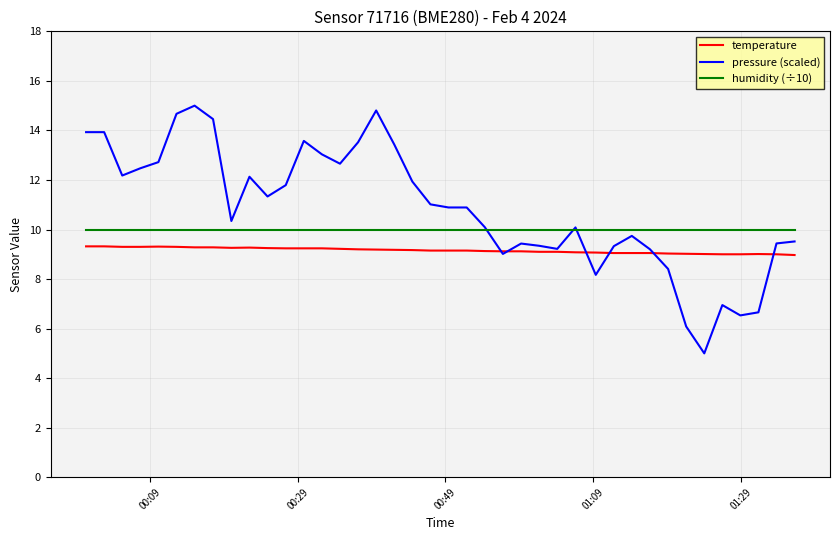

Which series has the largest total across all categories?

pressure (scaled)